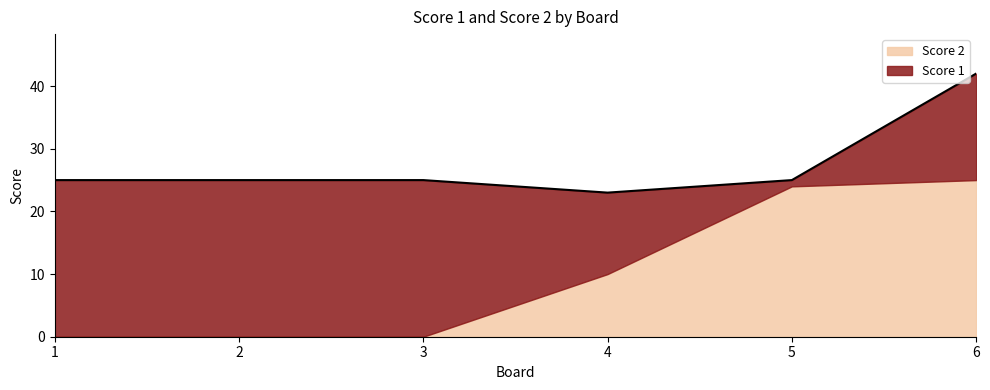

True or false: Score 2 and Score 1 cross at least once.

True